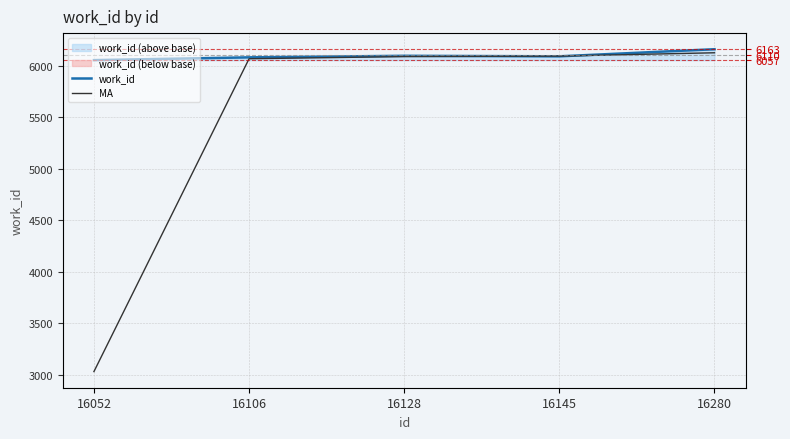

How many lines are shown in the chart?

2